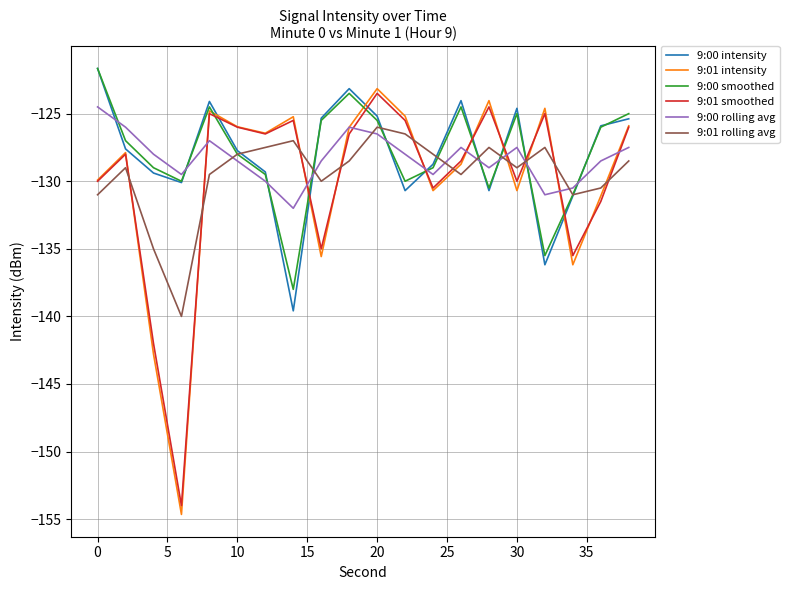

What is the difference between the second highest and second lowest values in the 9:01 rolling avg series?

8.5